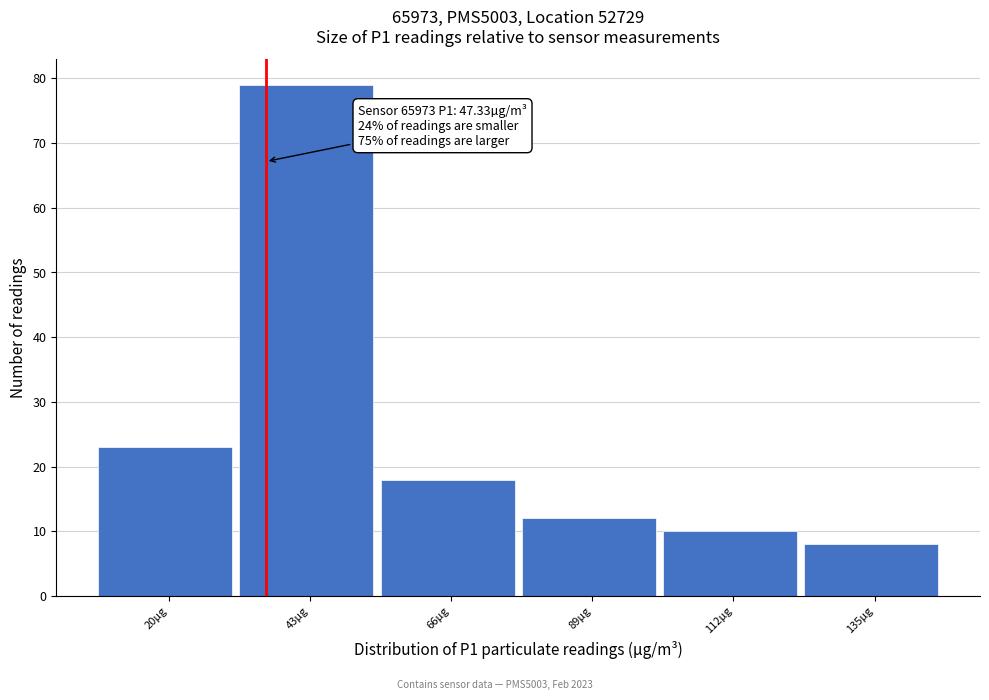

Reading left to right, what are all the values shown in this chart?

23	79	18	12	10	8